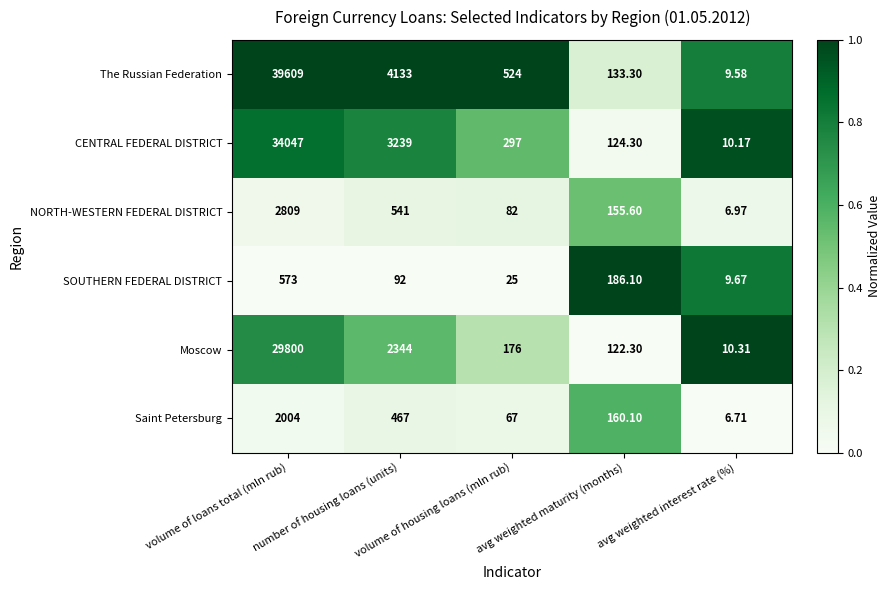

List the series in order of their peak value, highest first.

The Russian Federation, CENTRAL FEDERAL DISTRICT, Moscow, NORTH-WESTERN FEDERAL DISTRICT, Saint Petersburg, SOUTHERN FEDERAL DISTRICT